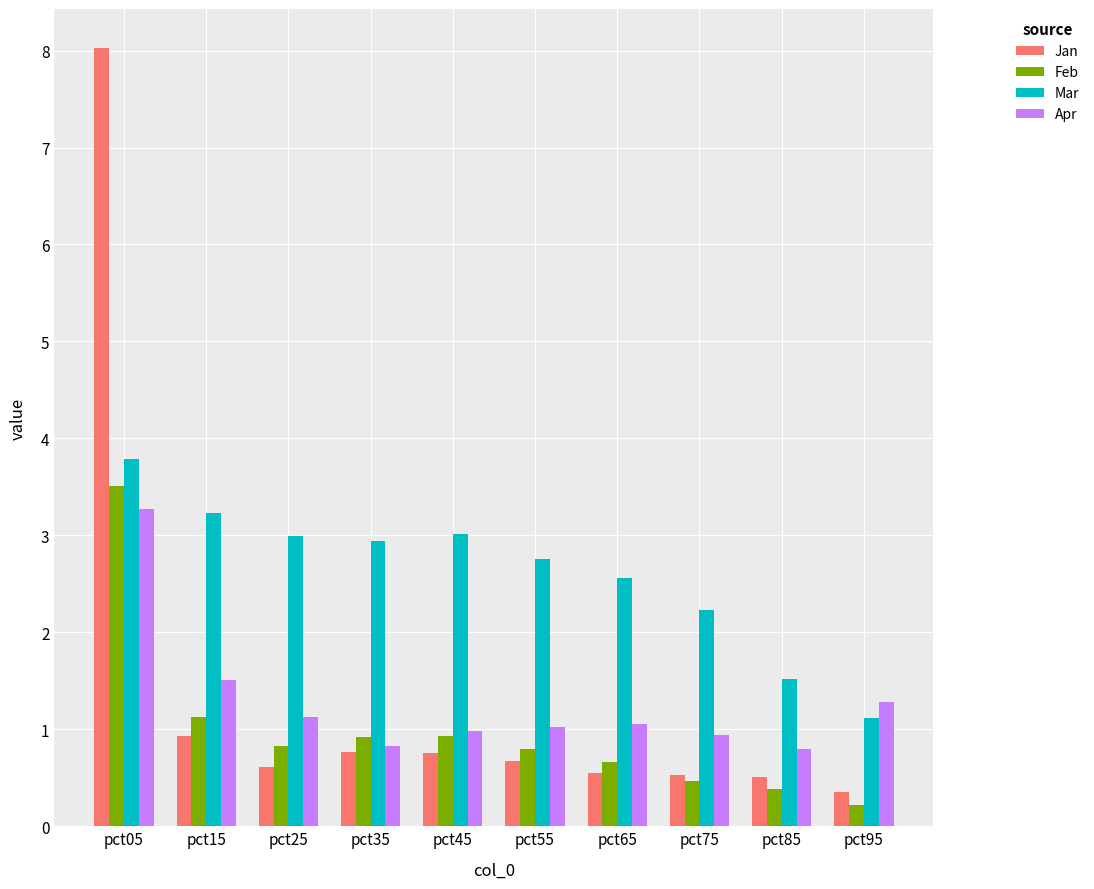

At which category does the chart reach its minimum across all series?

pct95